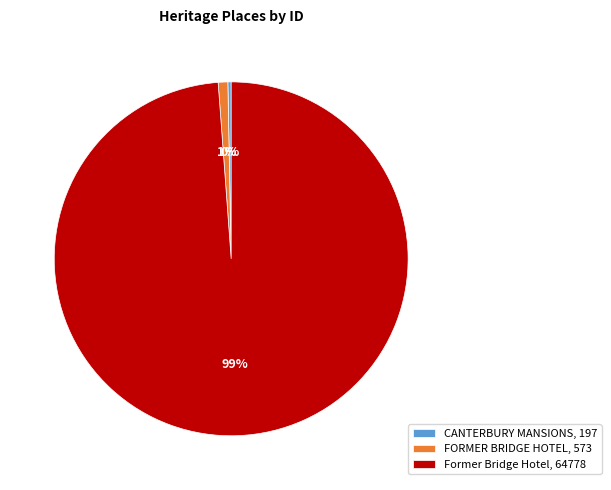

Between CANTERBURY MANSIONS, 197 and Former Bridge Hotel, 64778, which is larger?

Former Bridge Hotel, 64778